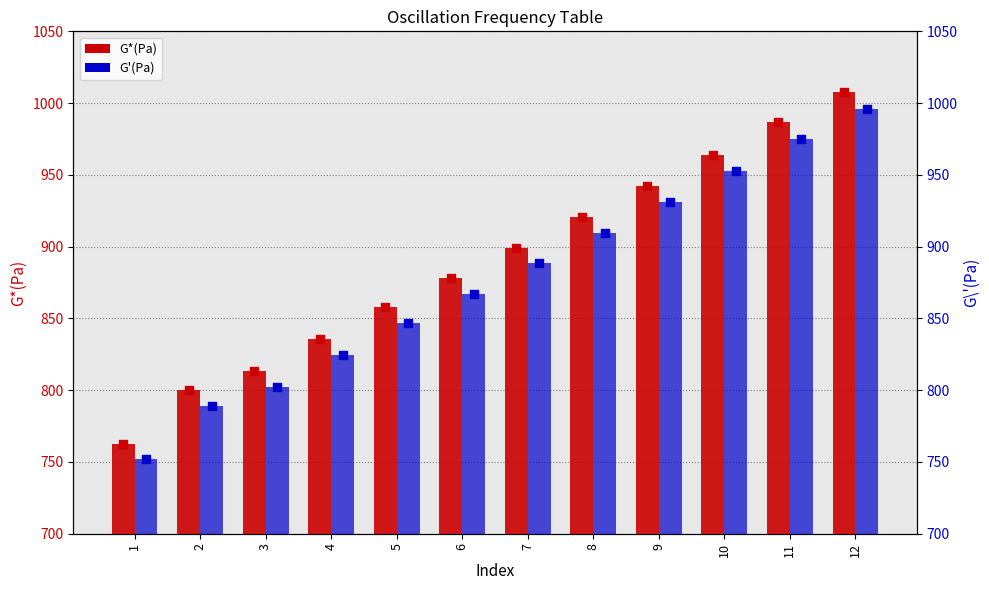

What are all the series names shown in the legend?

G*(Pa), G'(Pa)